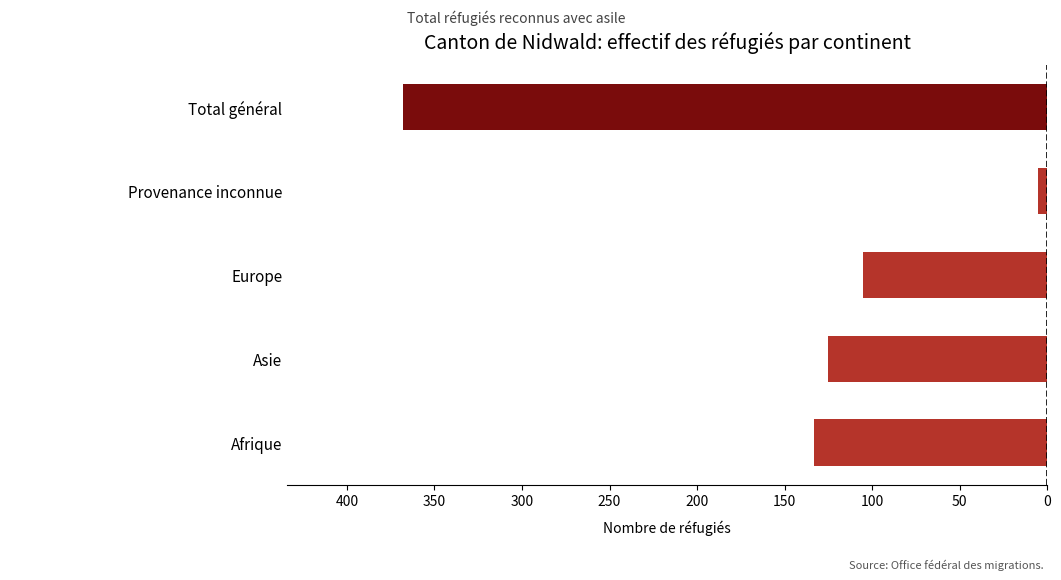

Are the bars horizontal?

Yes